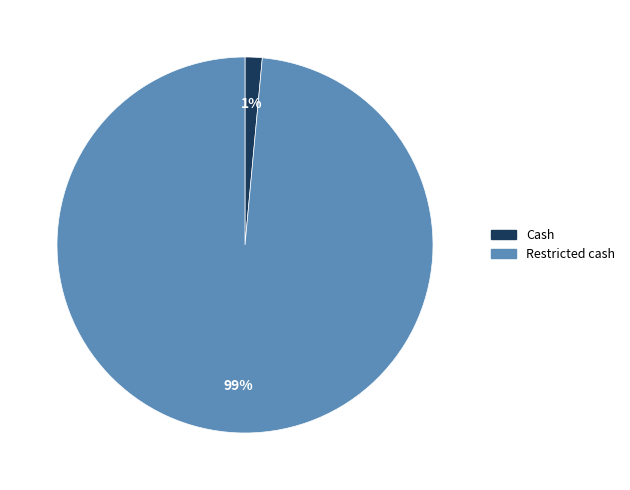

What is the majority slice?

Restricted cash